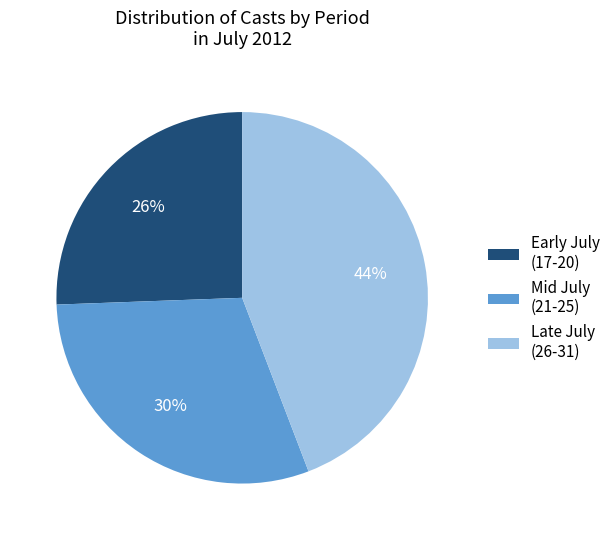

Is the sum of Early July (17-20) and Late July (26-31) greater than half?

Yes